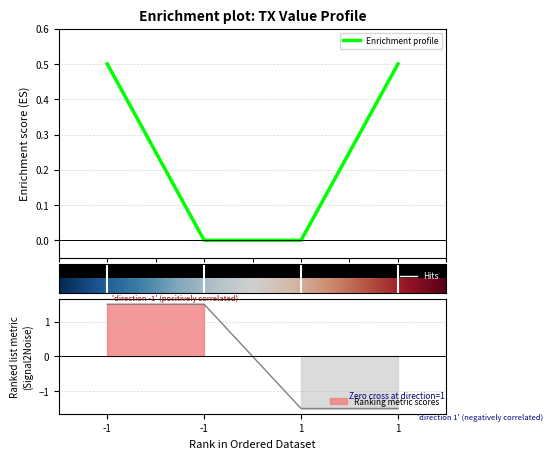

Is the value of value at -1 greater than the value of time_stamp at -1?

No